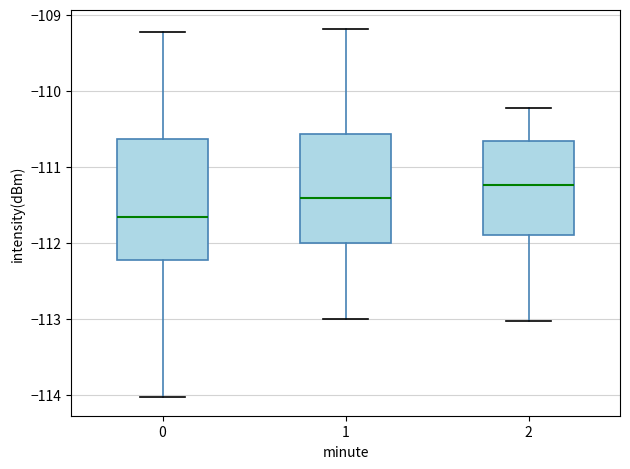

Which box's median line is the lowest?

0